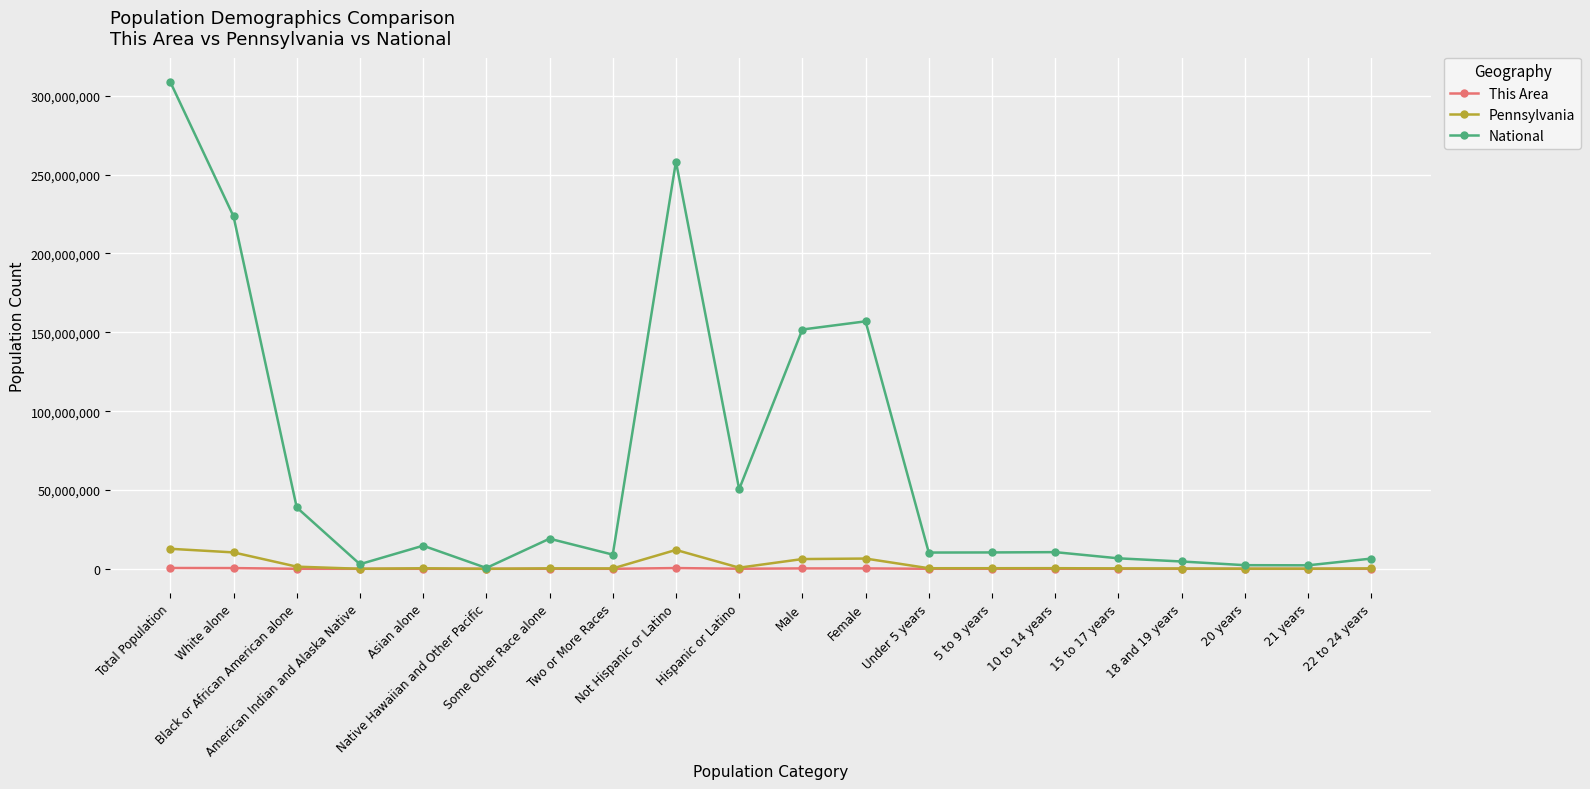

Which series has the largest total across all categories?

National